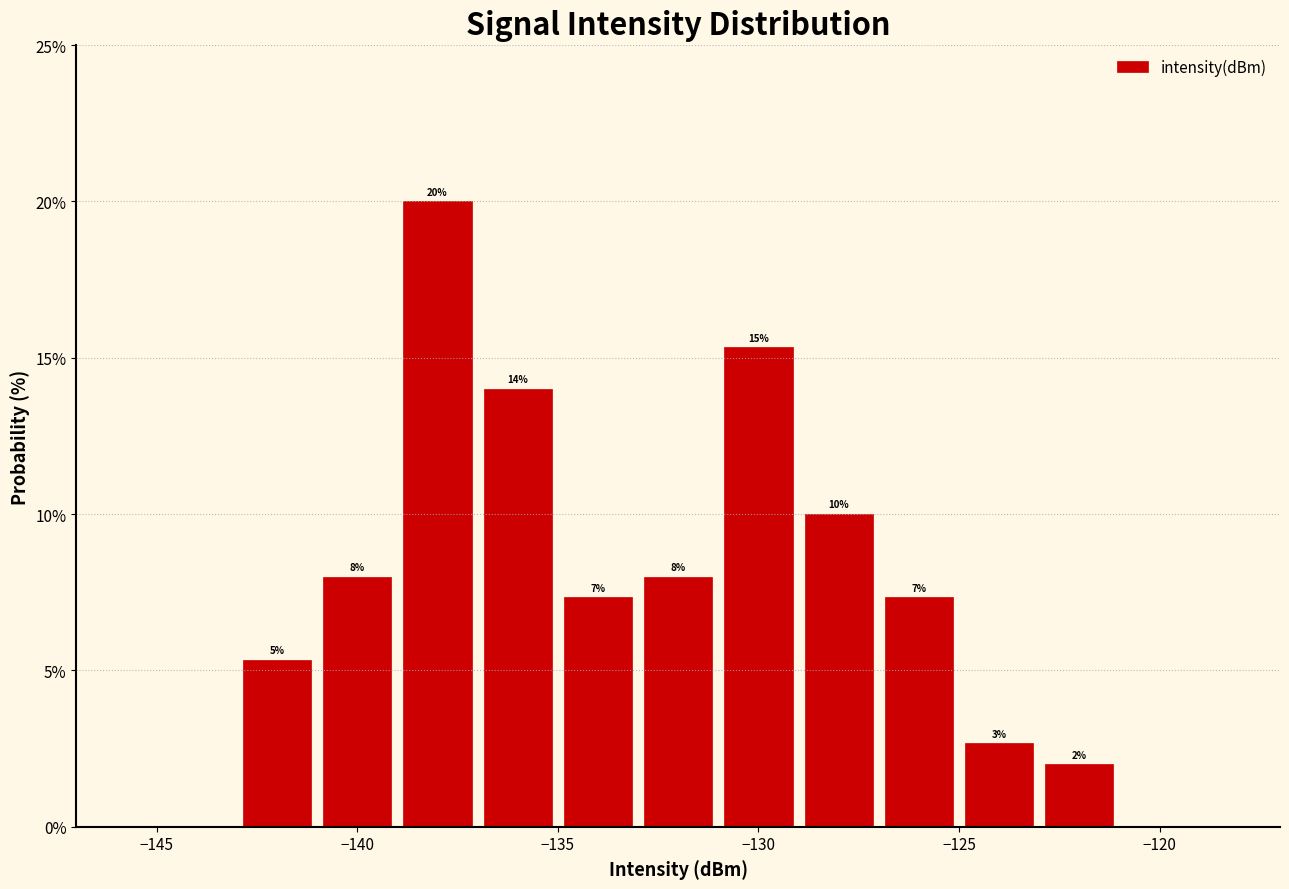

Which range on the x-axis has the tallest bar?

-139 to -137